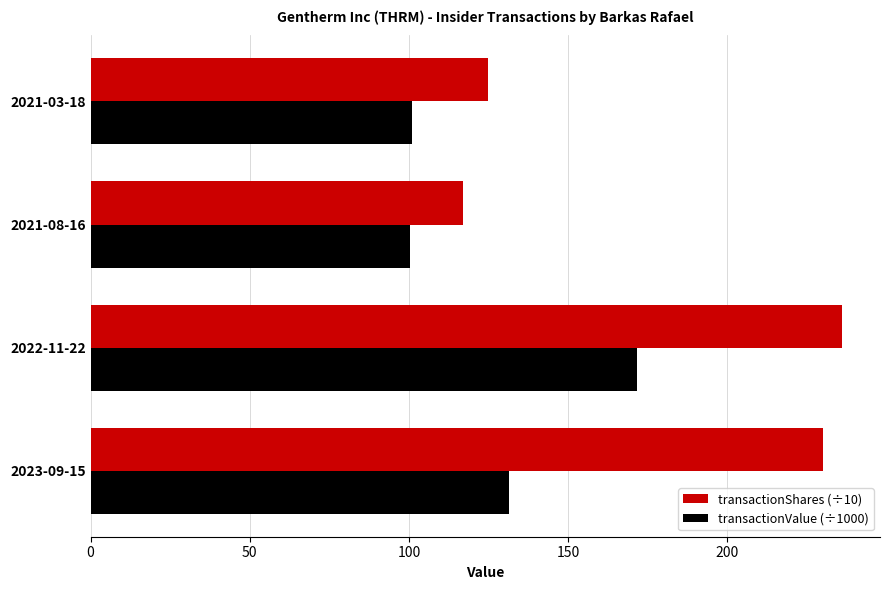

How many data points does each series have?

4